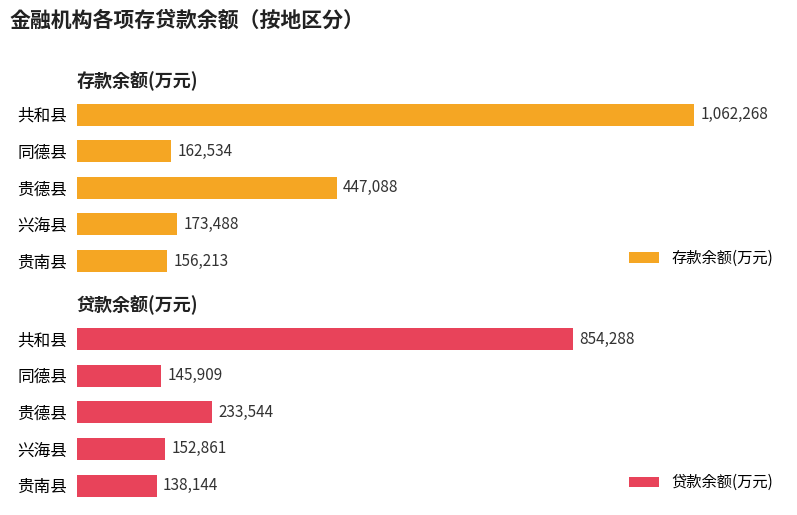

Which series has the widest spread of values?

存款余额(万元)